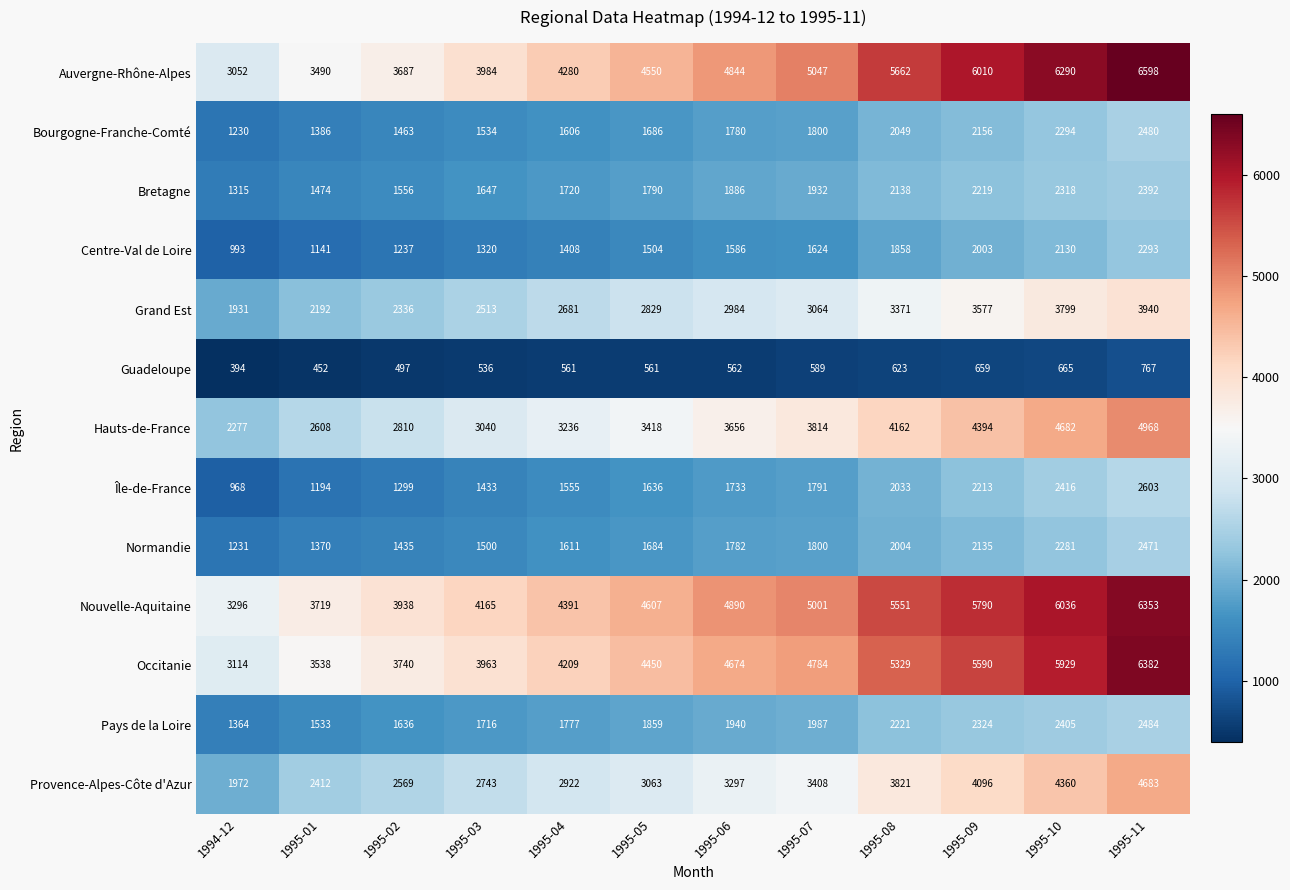

Which series has the largest range (max minus min)?

Auvergne-Rhône-Alpes